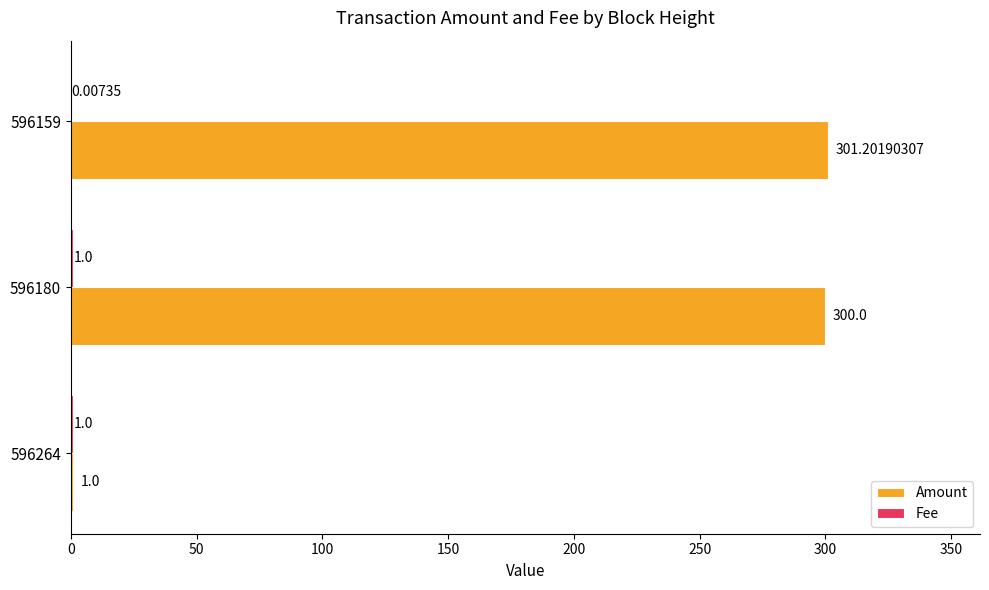

Which series has the largest total across all categories?

Amount